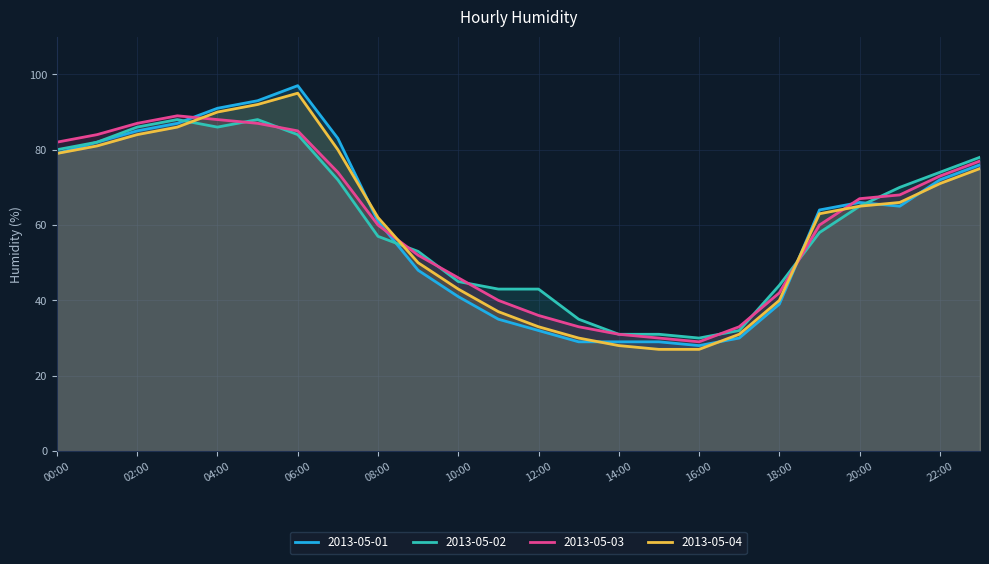

How many lines are shown in the chart?

4